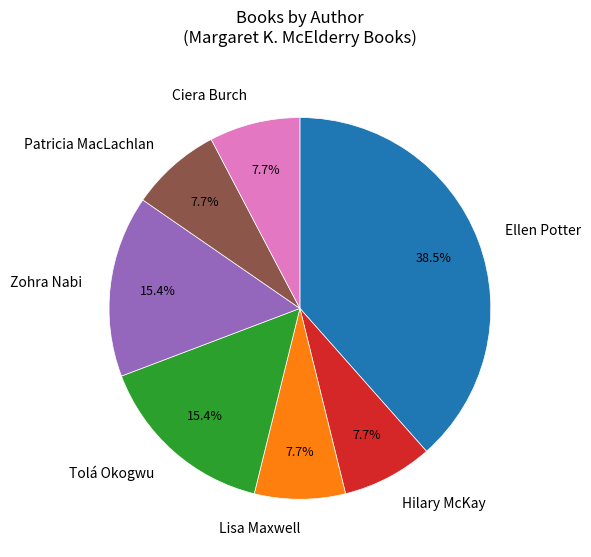

Is there a majority slice in this chart?

No